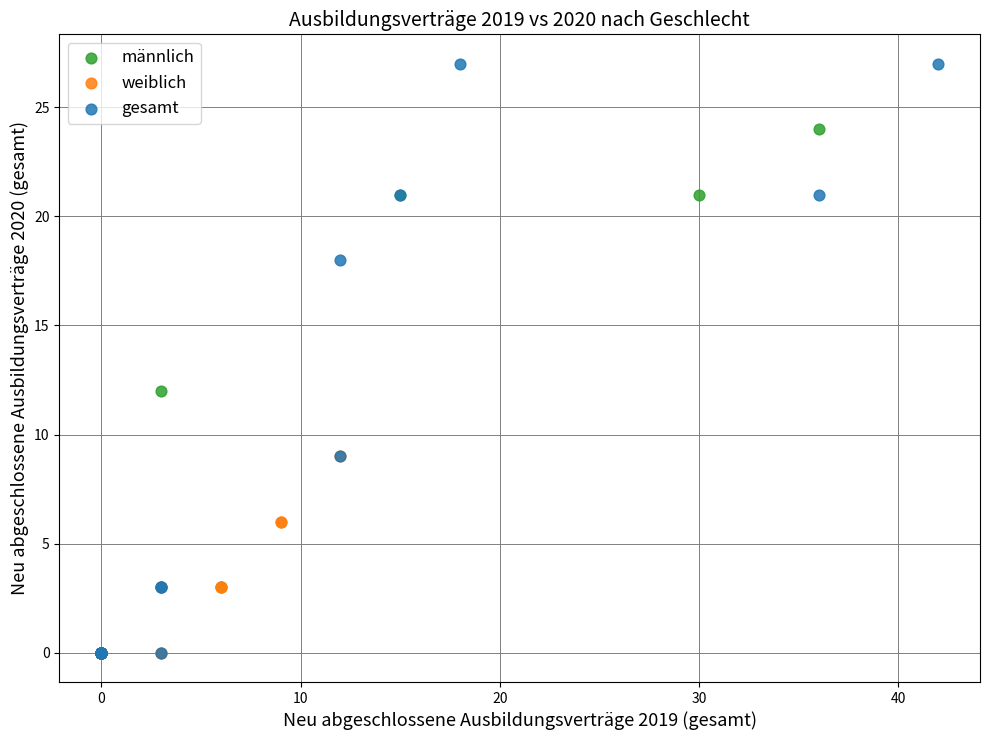

Which series has the widest spread of Y values?

gesamt